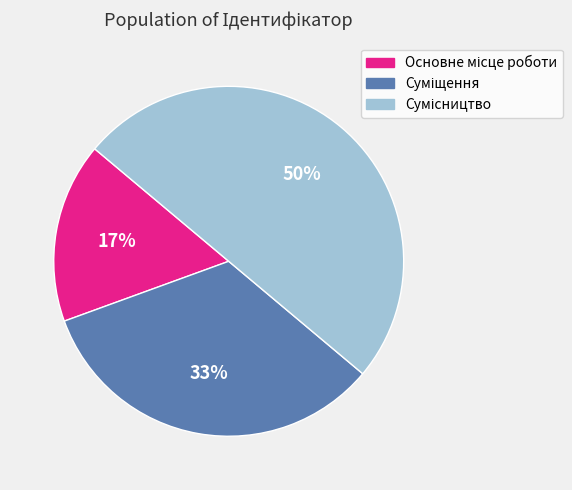

To the nearest percent, what is the average slice percentage?

33%